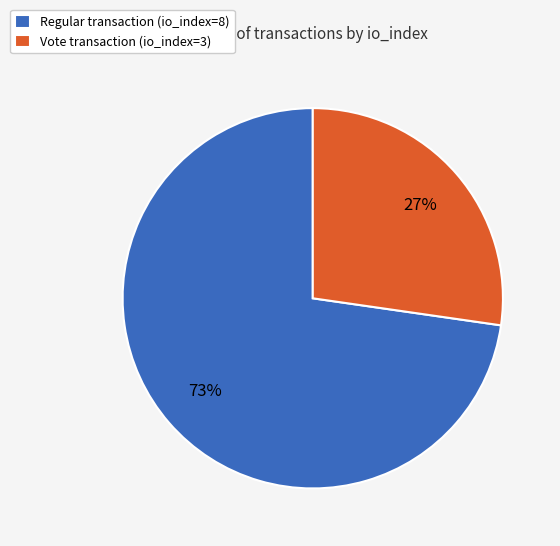

Which has a higher value, Vote transaction (io_index=3) or Regular transaction (io_index=8)?

Regular transaction (io_index=8)